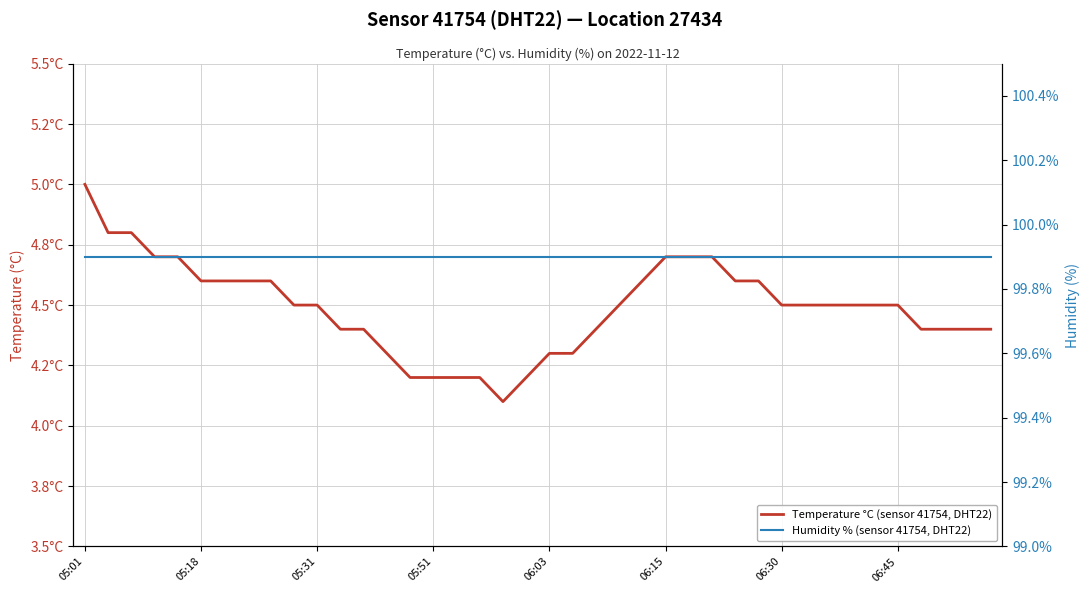

True or false: Humidity % (sensor 41754, DHT22) has more than 1 points higher than both neighbors.

False